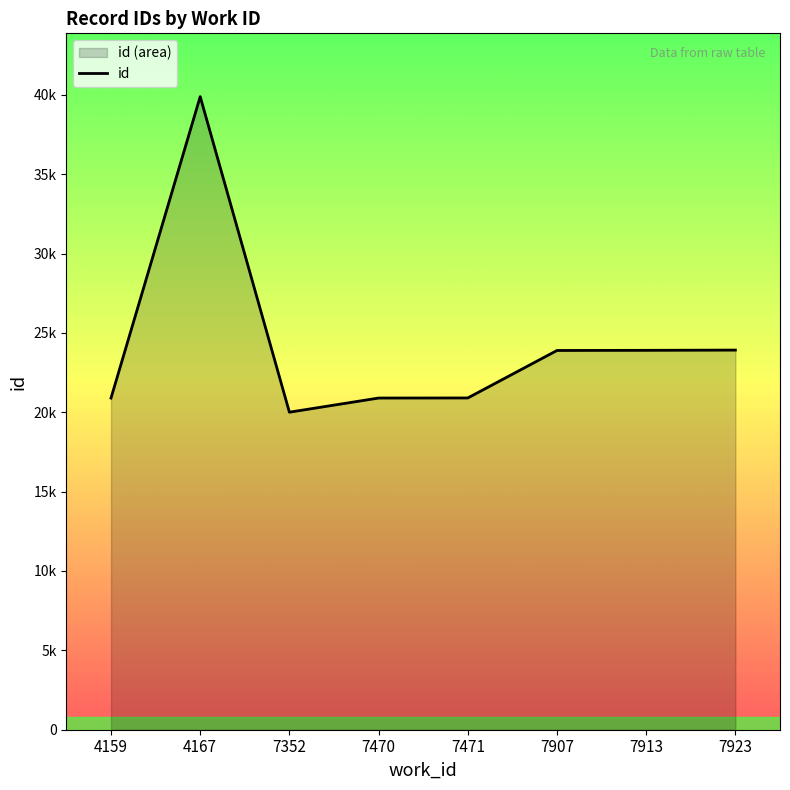

How many series are shown in this chart?

1